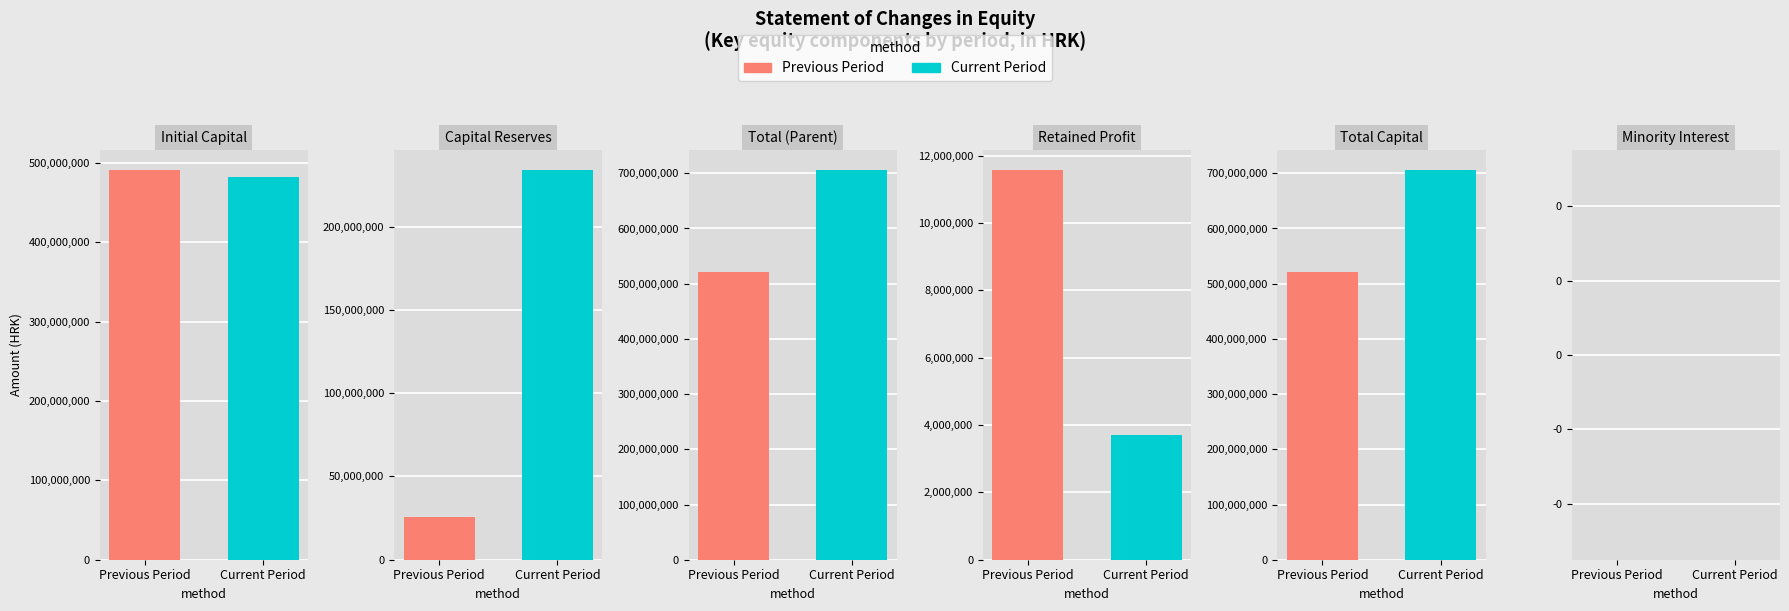

What position from the left is Total (Parent)?

3